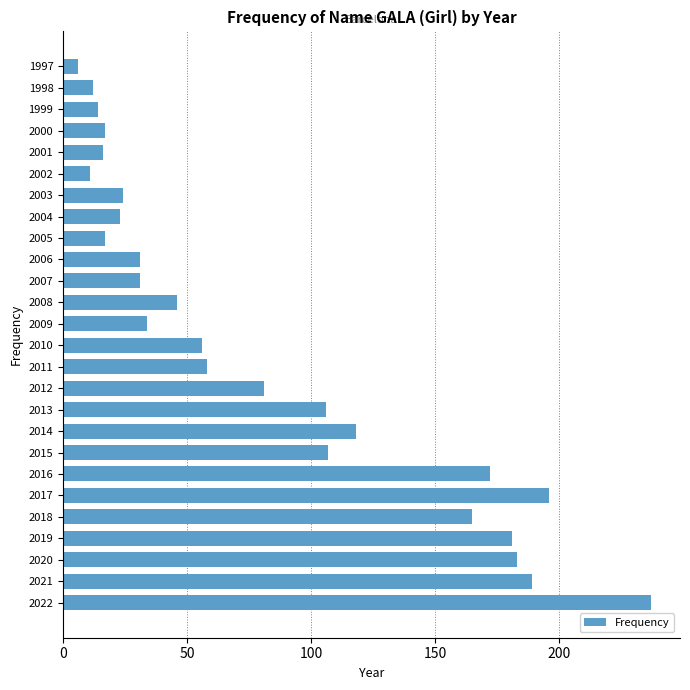

Reading top to bottom, list all the values displayed in this chart.

6	12	14	17	16	11	24	23	17	31	31	46	34	56	58	81	106	118	107	172	196	165	181	183	189	237